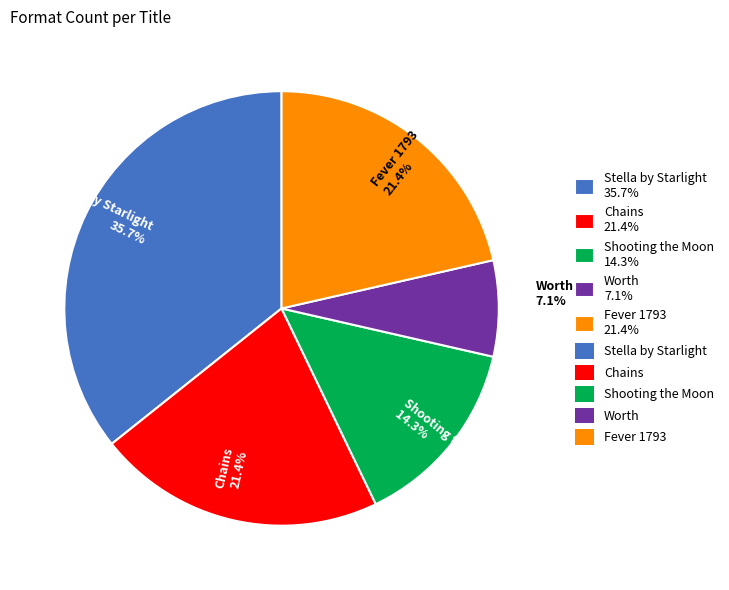

Count the number of slices in the pie.

5